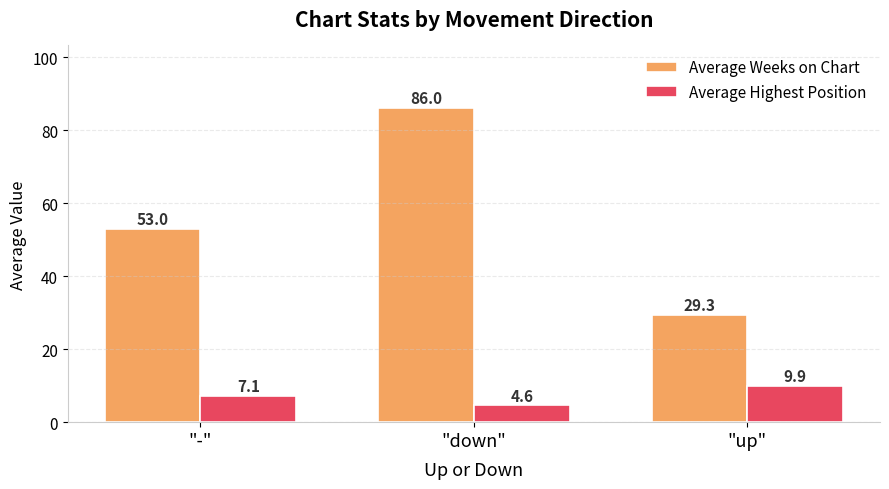

What is the value of the Average Highest Position bar at the 3rd from the left?

9.9